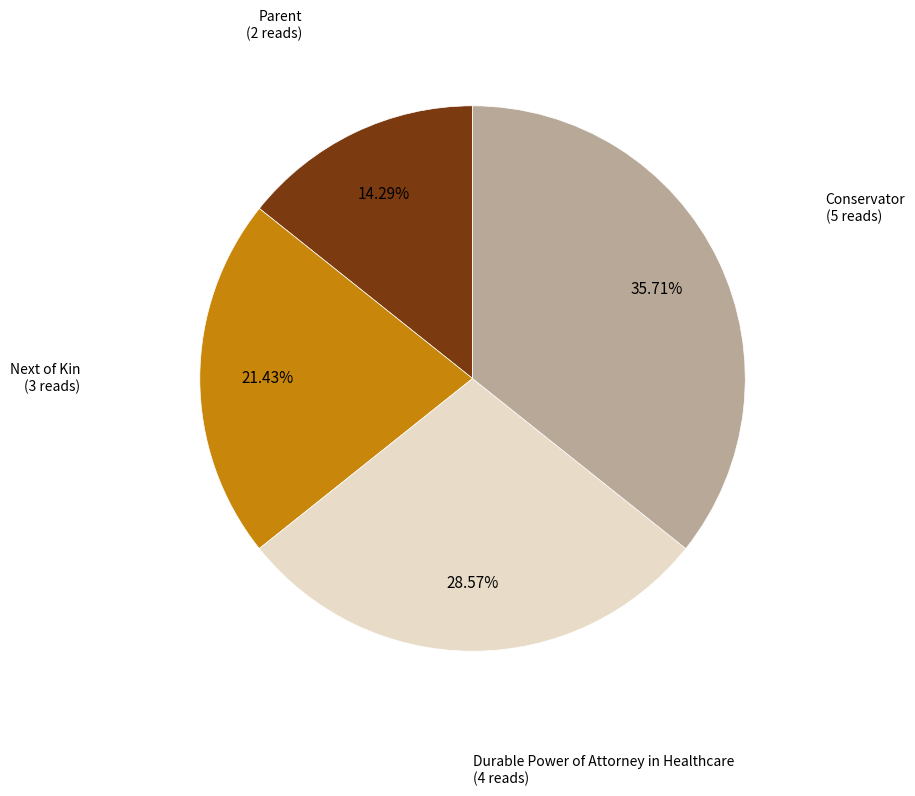

Is Durable Power of Attorney in Healthcare the majority of the pie?

No